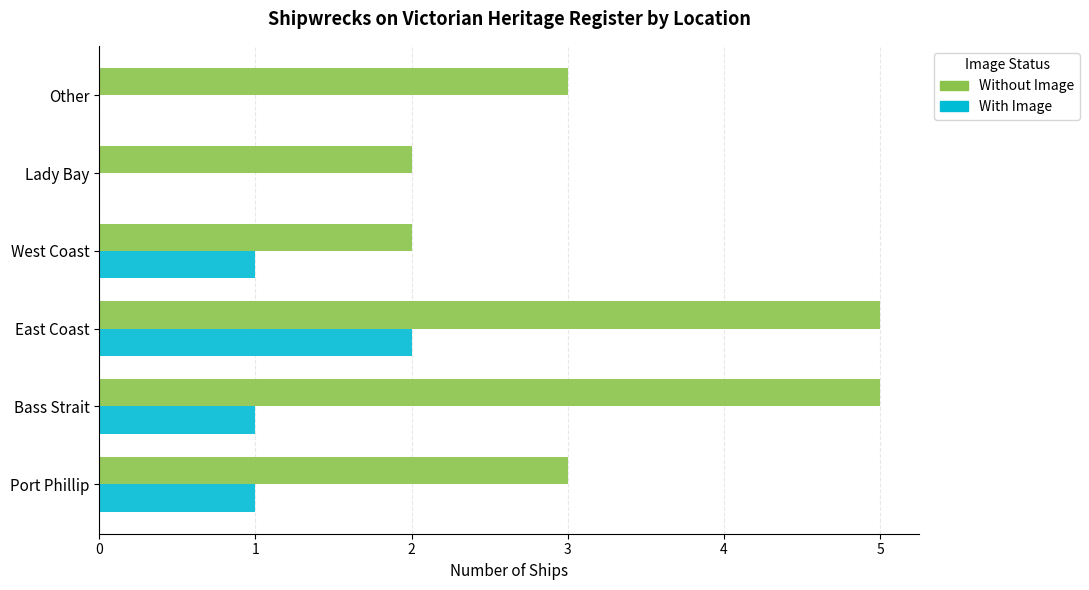

Which series has the widest spread of values?

Without Image